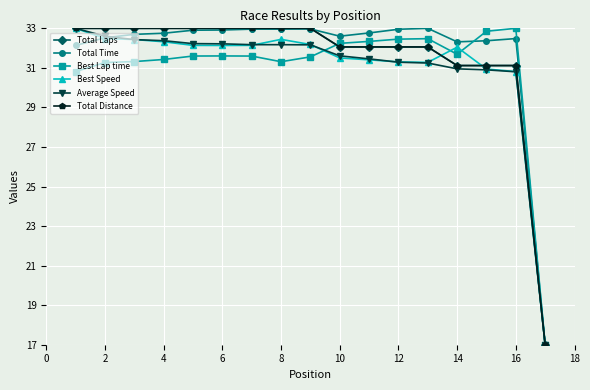

Does the chart have visible grid lines?

Yes